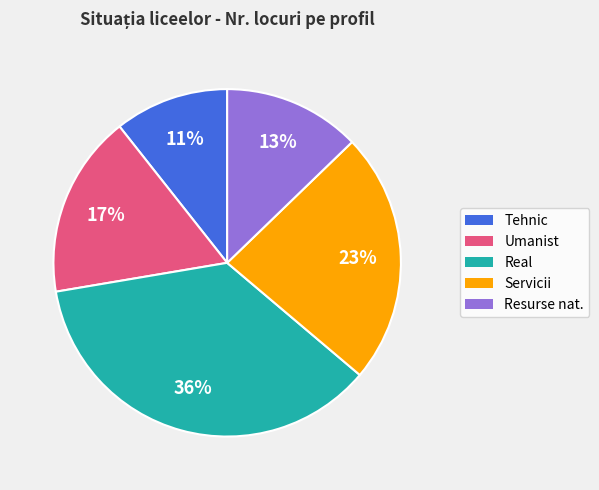

Rank the categories by value from highest to lowest.

Real, Servicii, Umanist, Resurse nat., Tehnic